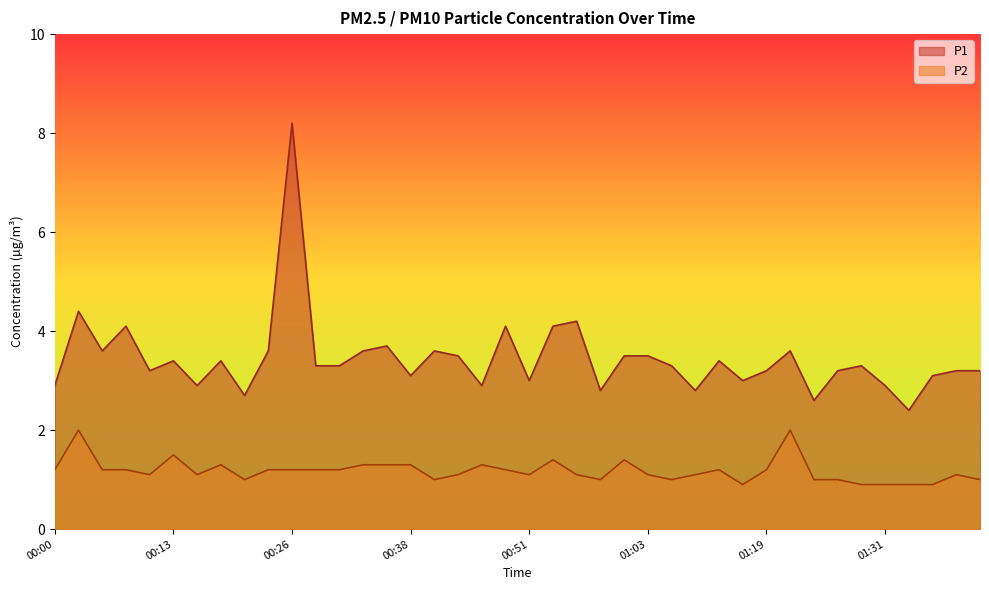

What is the label of the 38th point from the left?

01:37